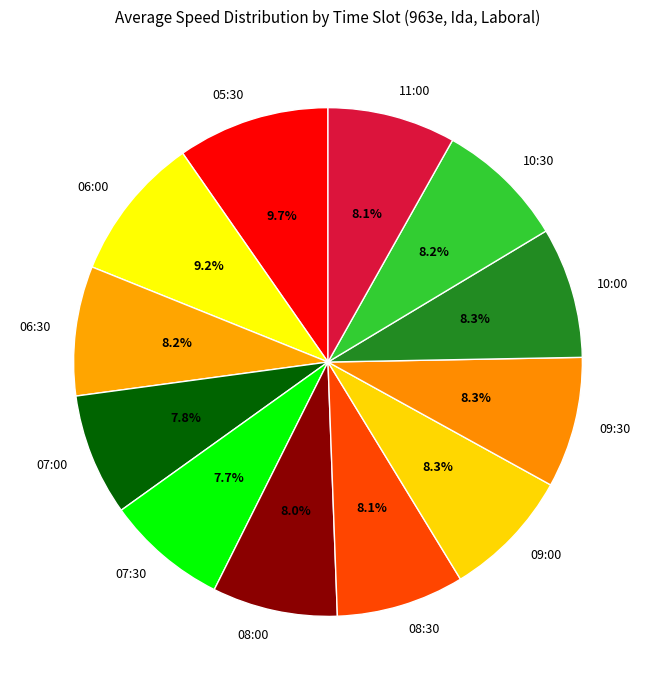

How much of the chart is everything except 09:30?

91.7%